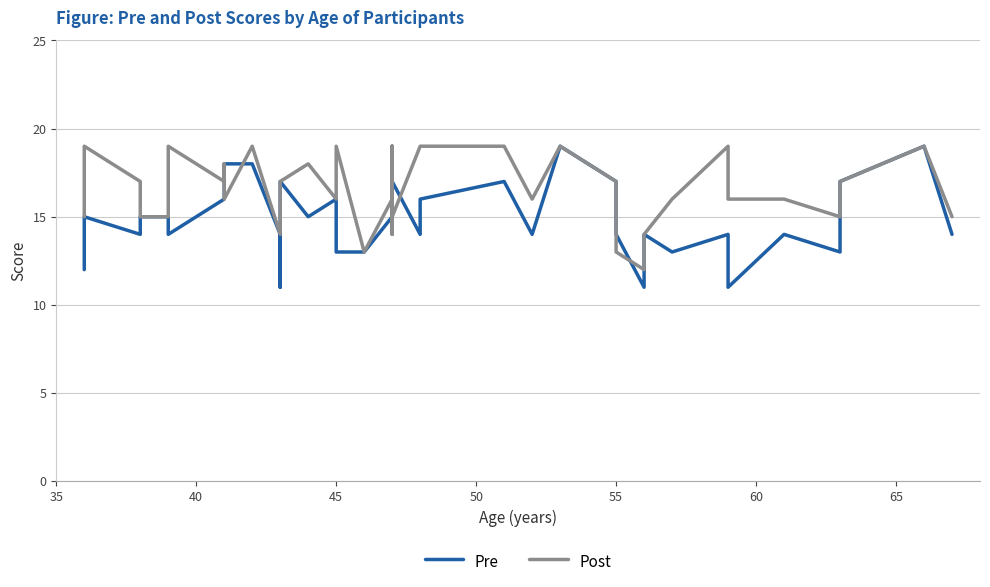

What is the value of the Post point at the 9th from the left?

16